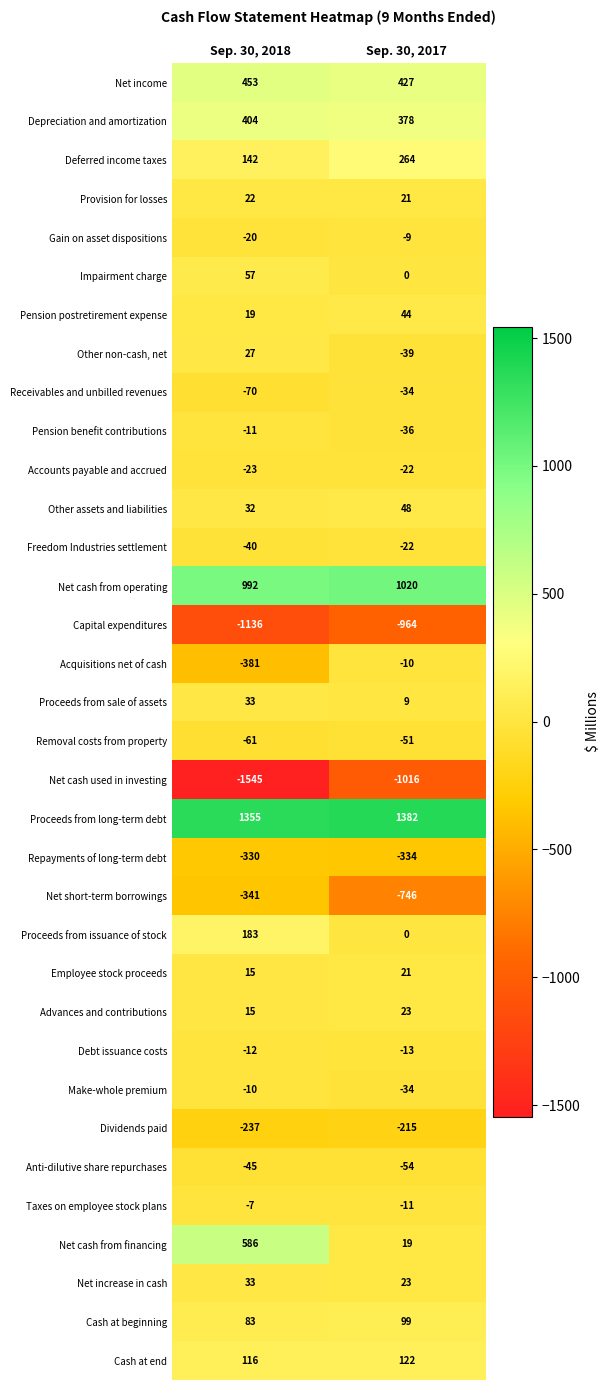

True or false: Freedom Industries settlement has a value of -11 at Sep. 30, 2018.

False